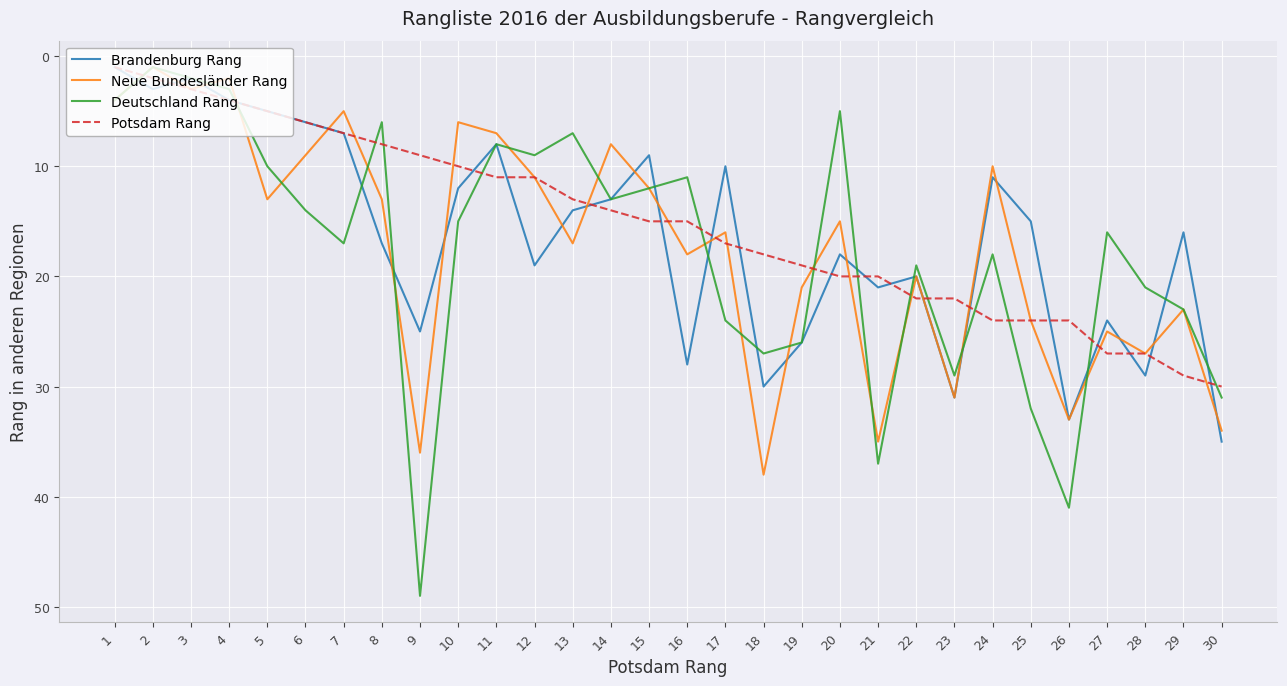

Is this an area chart (filled region under the line)?

No